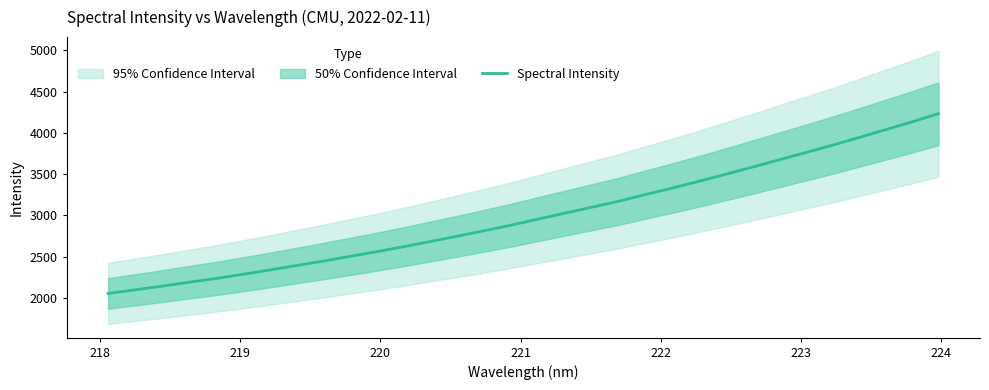

What is the lowest value of the Spectral Intensity series?

2055.1